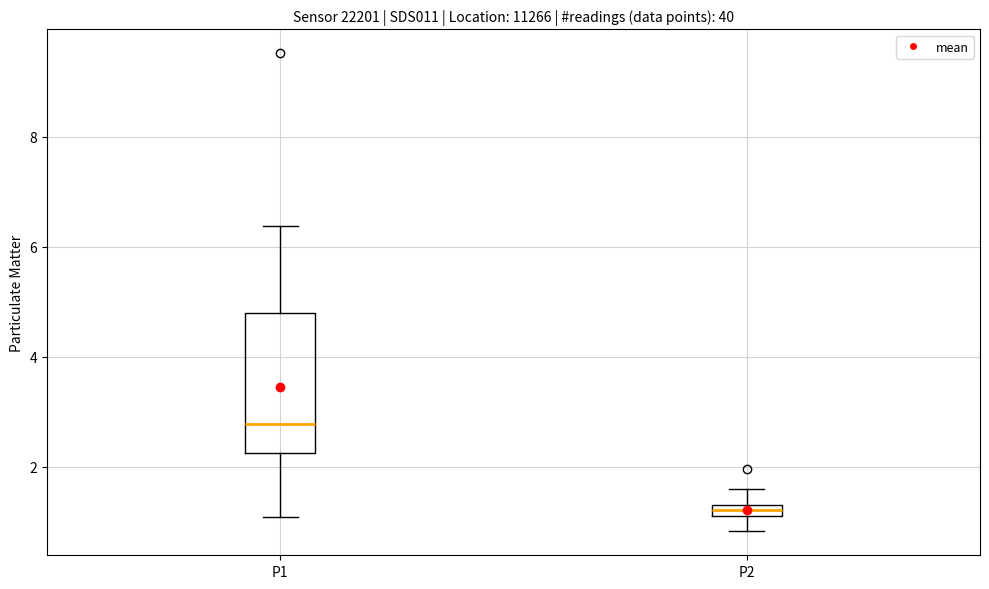

Which box is the tallest, from its lower edge to its upper edge?

P1